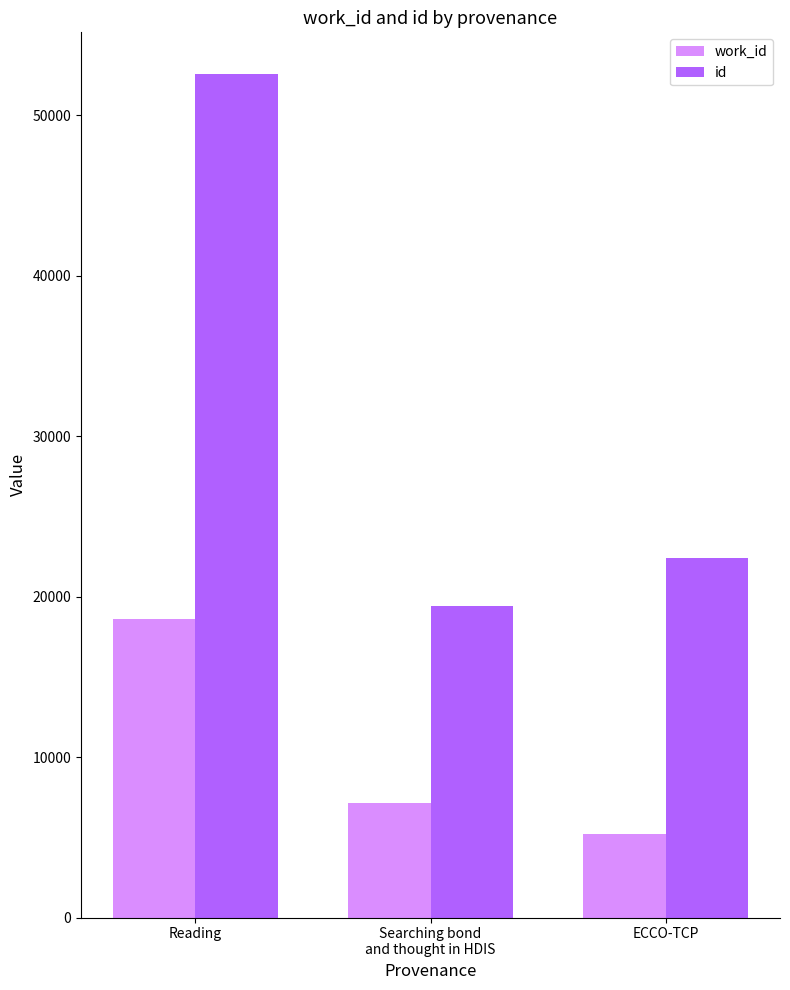

Rank the series at Reading from lowest to highest value.

work_id, id